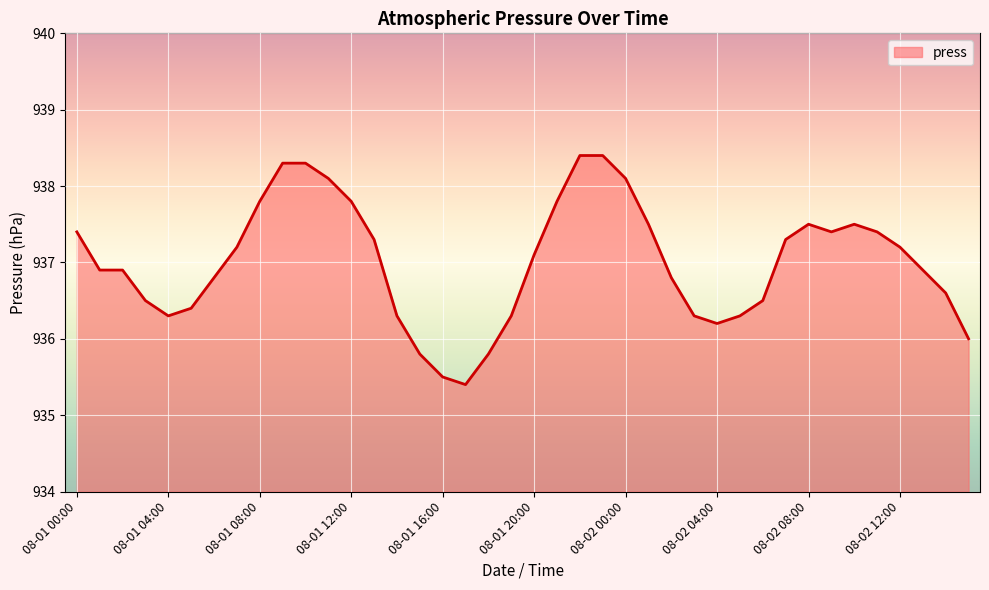

What is the difference between the maximum and minimum values?

3.0